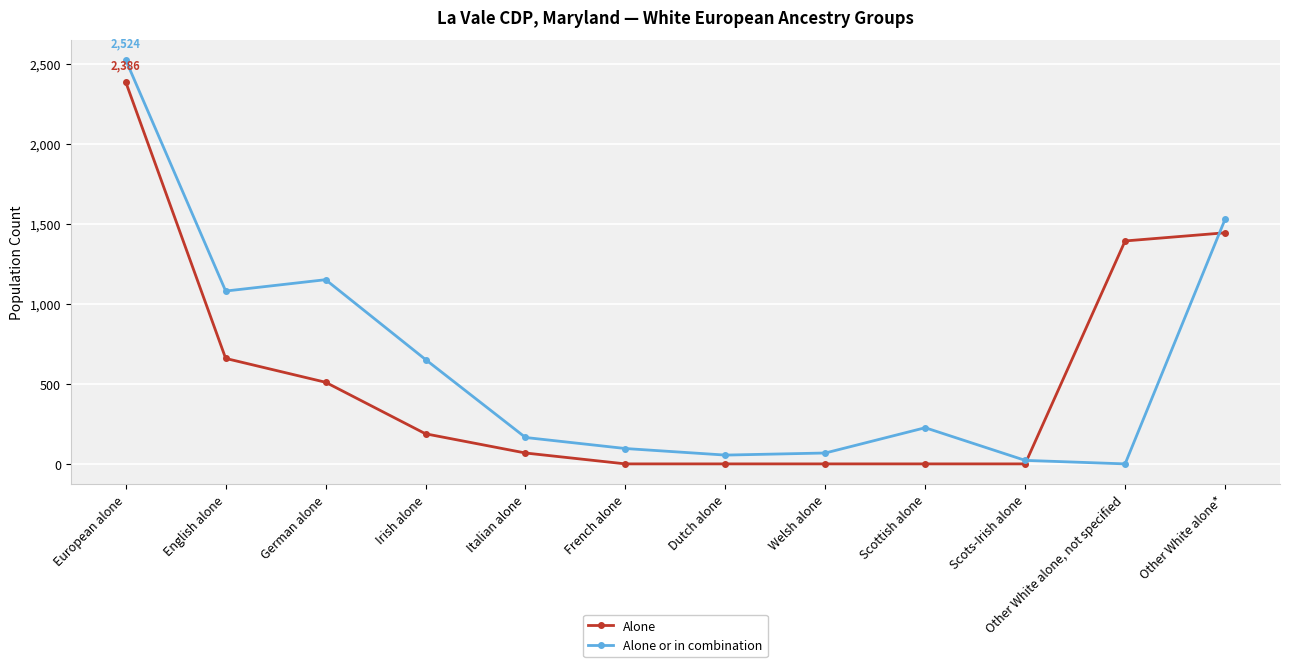

What is the label of the 10th point from the left?

Scots-Irish alone